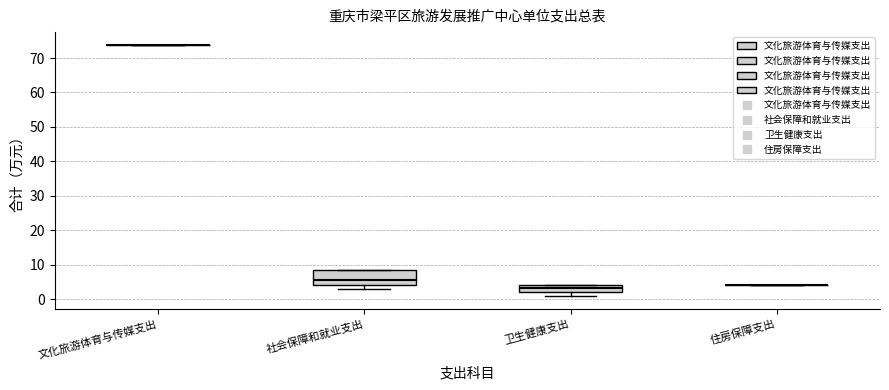

Reading left to right, transcribe this box plot: for each box, give where its median line is, the range the box spans, and where its two whiskers end, as read against the y-axis. The values are not printed on the chart, so give them approximately, as read against the axis.

文化旅游体育与传媒支出: box collapsed to a line at 74, whiskers 74 to 74
社会保障和就业支出: median 6, box 4 to 8, whiskers 3 to 8
卫生健康支出: median 3, box 2 to 4, whiskers 1 to 4
住房保障支出: box collapsed to a line at 4, whiskers 4 to 4